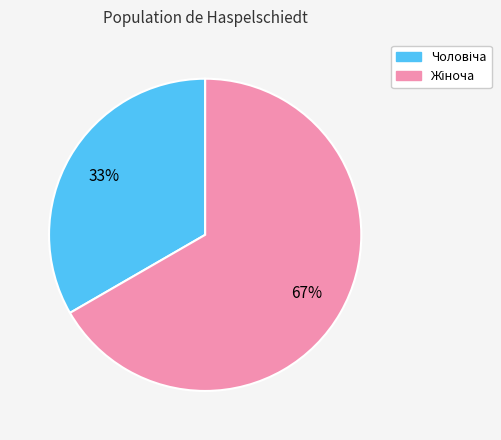

To the nearest percent, what is the average slice percentage?

50%